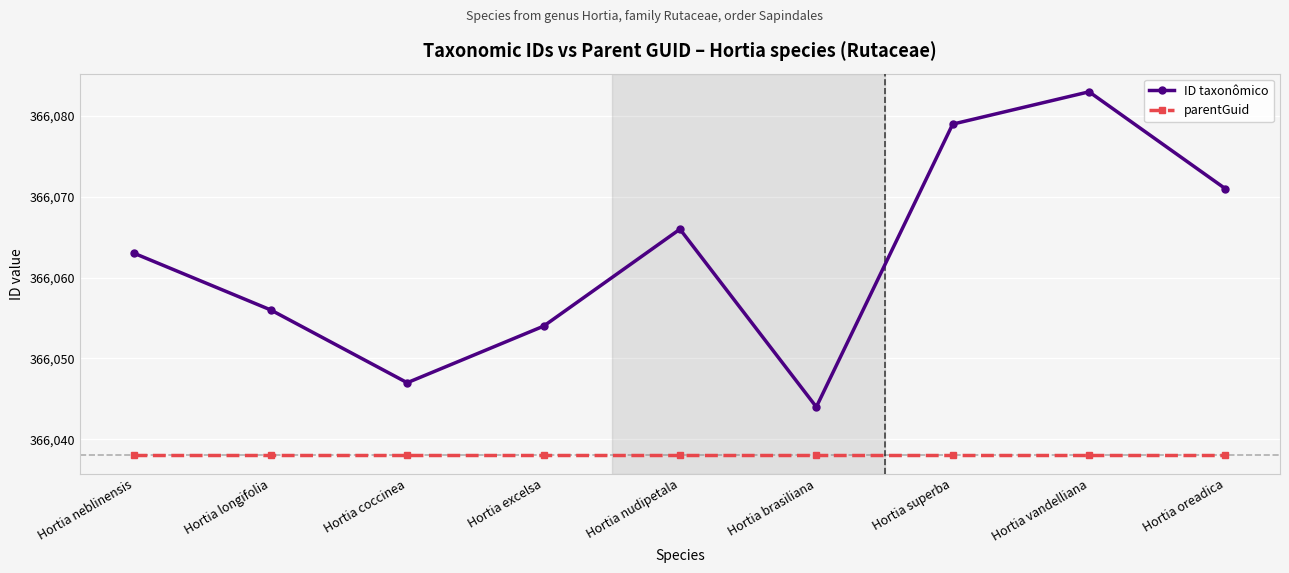

How many data points does each series have?

9